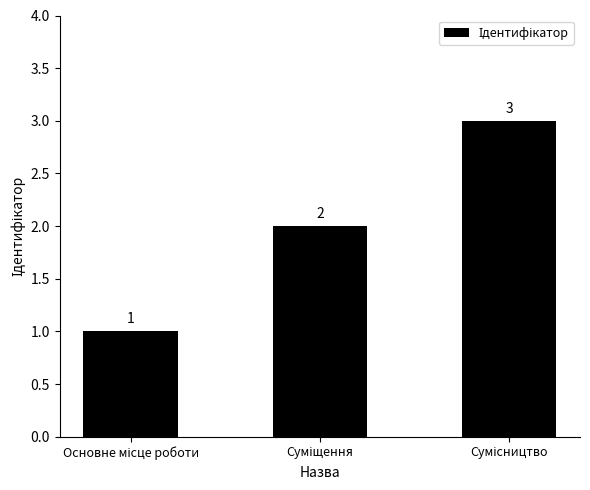

Count the values in the range 1 to 3.

3